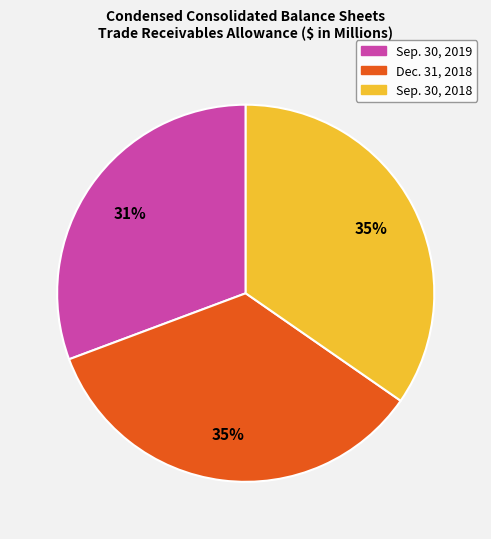

Which category has the smallest portion of the pie?

Sep. 30, 2019